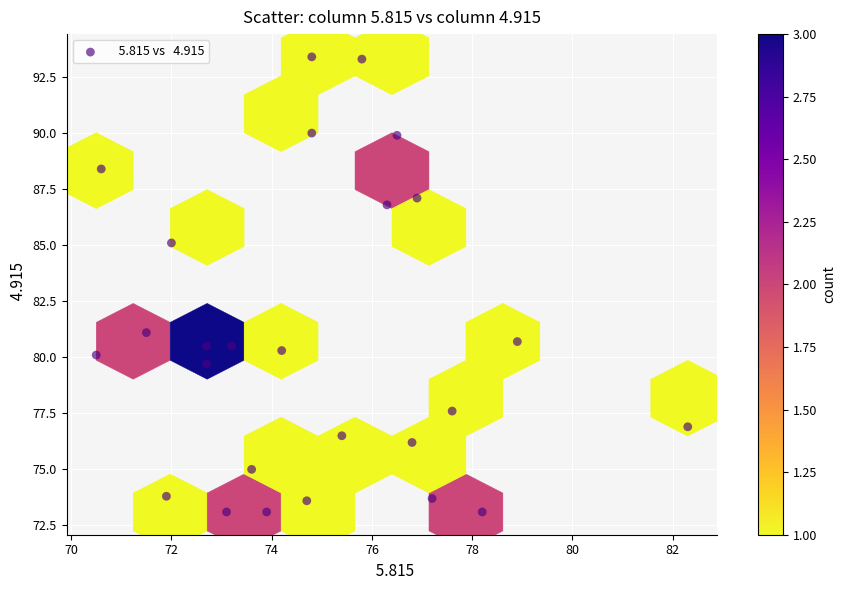

What is the range of Y values (max minus min)?

20.3